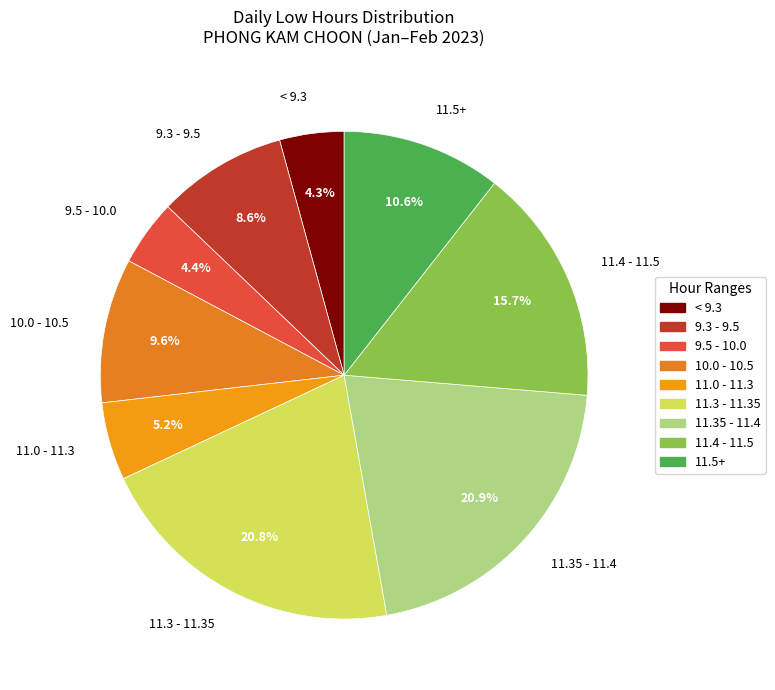

What is the ratio of the value at 11.4 - 11.5 to the value at 11.0 - 11.3?

3.0